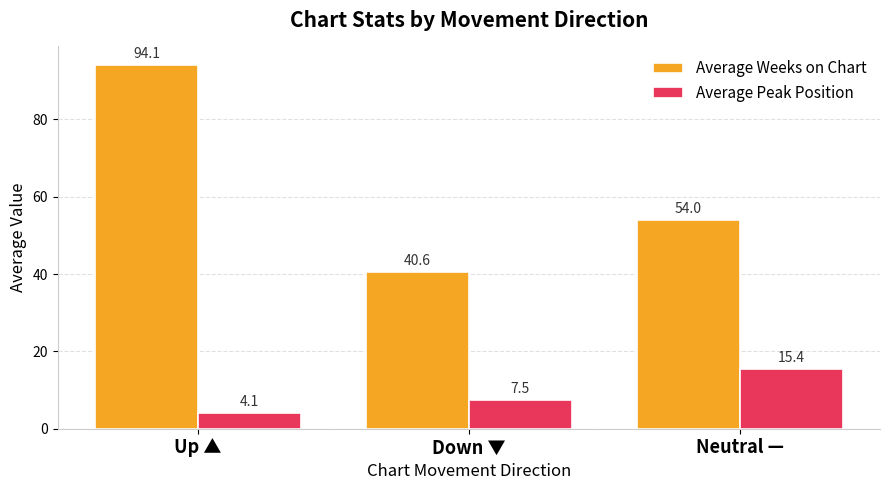

How many values in the Average Peak Position series are below 7?

1